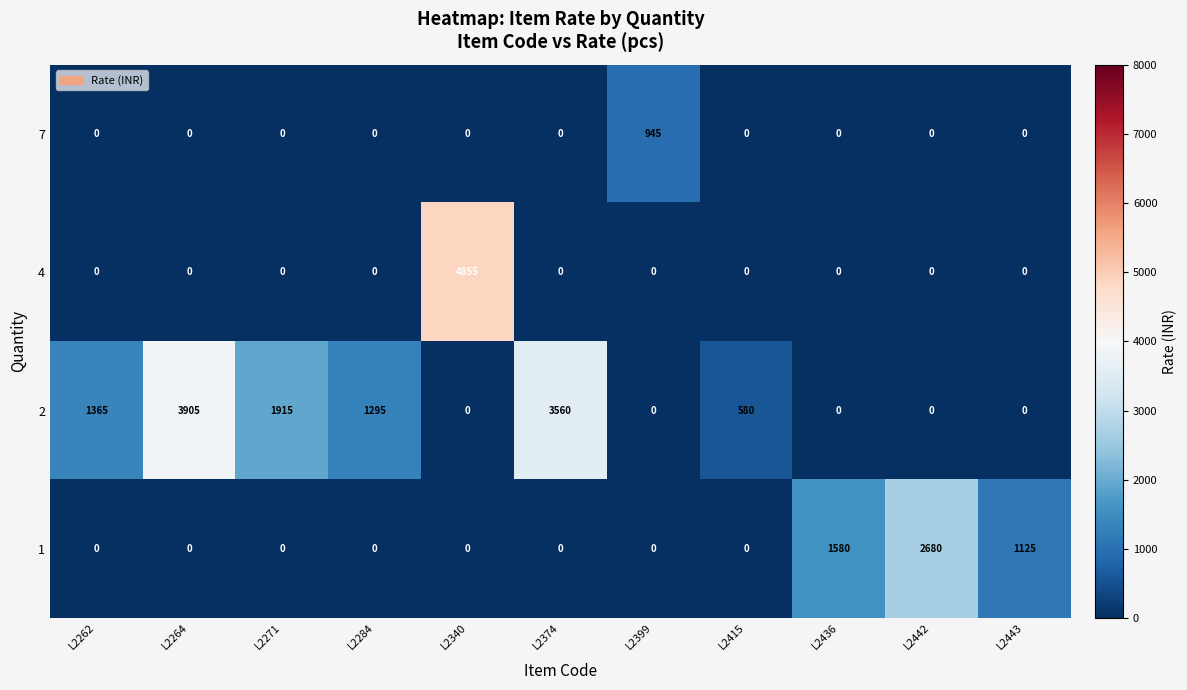

List the series in order of their peak value, highest first.

4, 2, 1, 7